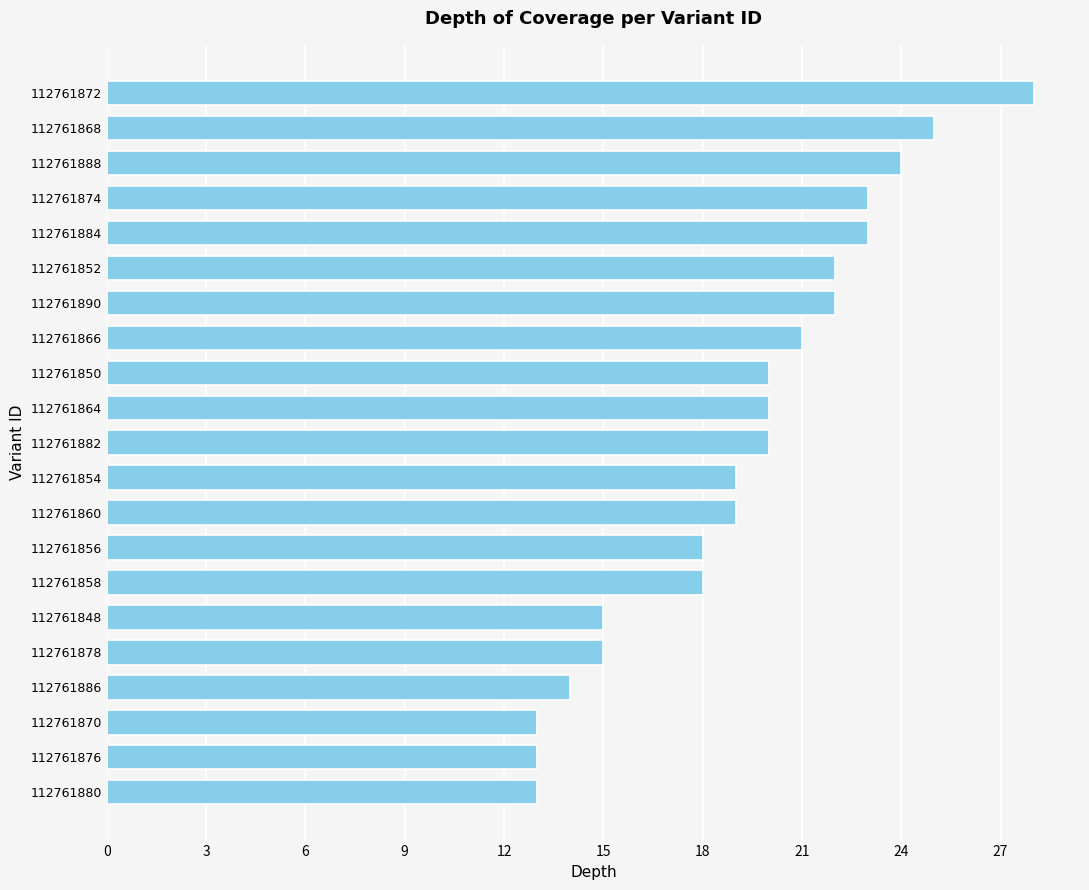

Reading bottom to top, extract all data points from this chart.

112761880=13	112761876=13	112761870=13	112761886=14	112761878=15	112761848=15	112761858=18	112761856=18	112761860=19	112761854=19	112761882=20	112761864=20	112761850=20	112761866=21	112761890=22	112761852=22	112761884=23	112761874=23	112761888=24	112761868=25	112761872=28